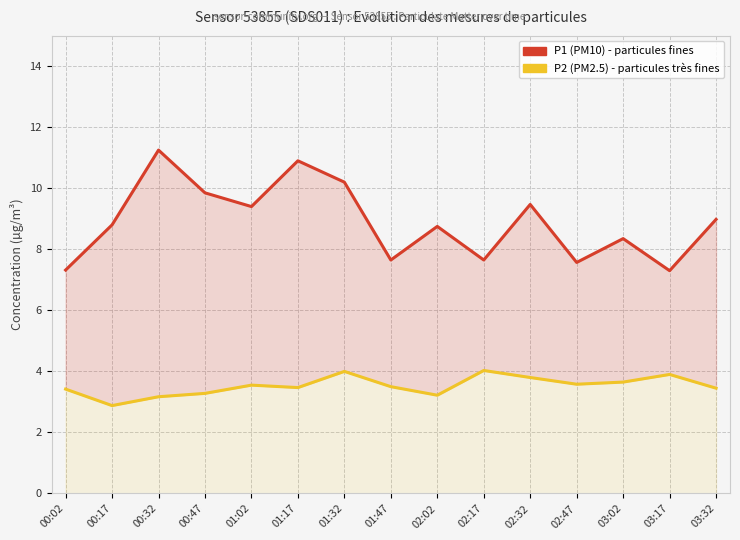

Rank the series by their maximum value, from lowest to highest.

P2 (PM2.5), P1 (PM10)